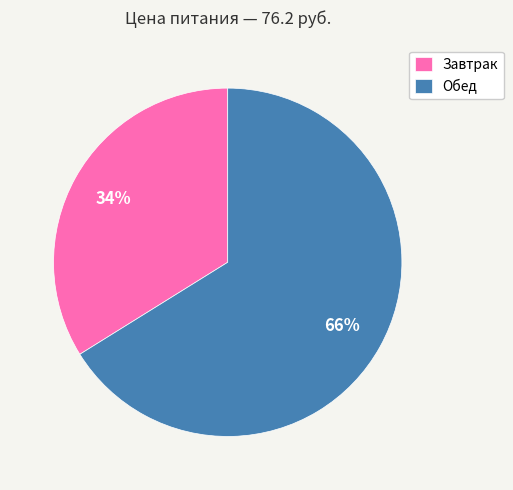

Which category accounts for the majority?

Обед